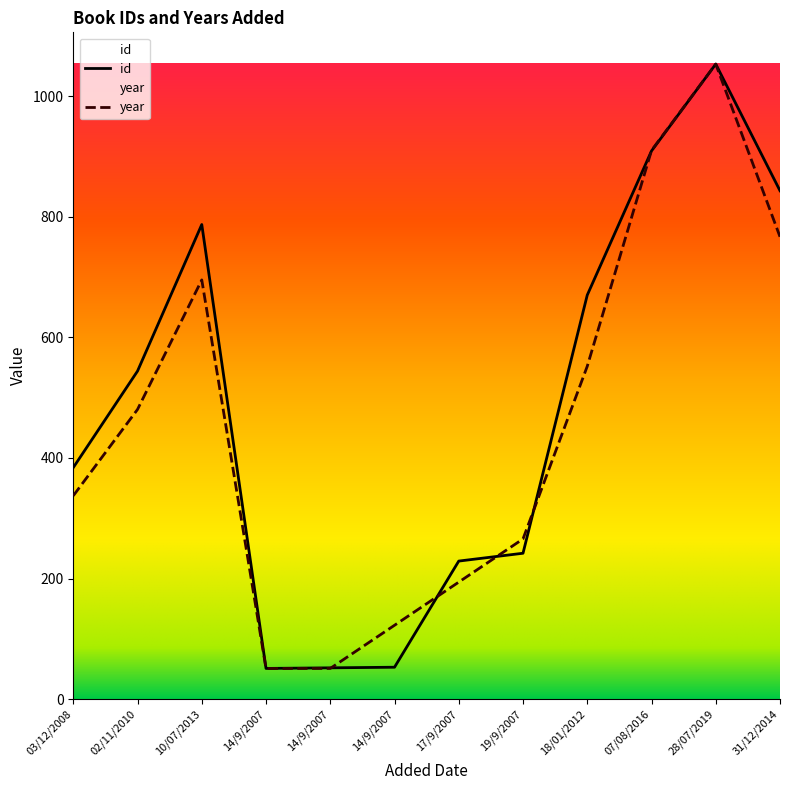

Between 17/9/2007 and 14/9/2007, which is larger?

17/9/2007